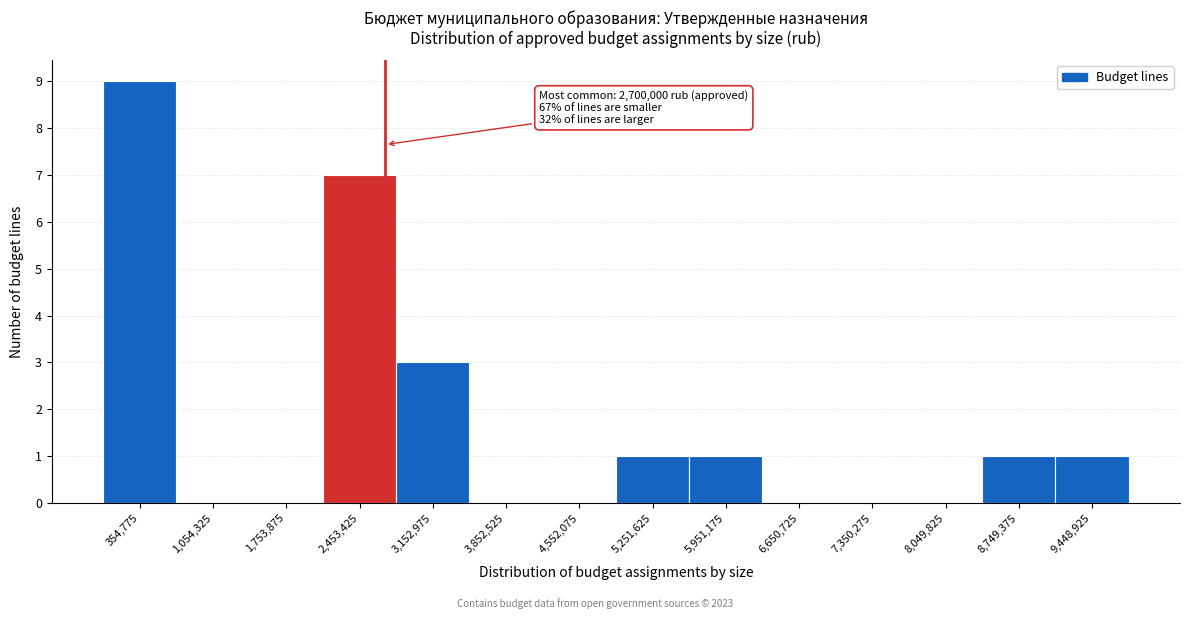

Over which range of the x-axis is the bar tallest?

0 to 700000